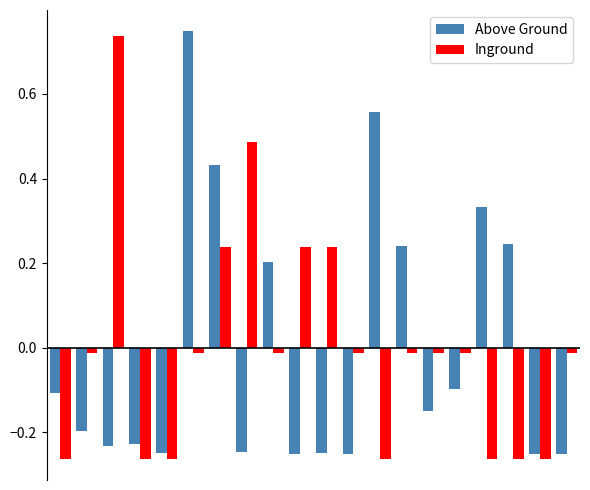

At how many categories does at least one series exceed 0?

11